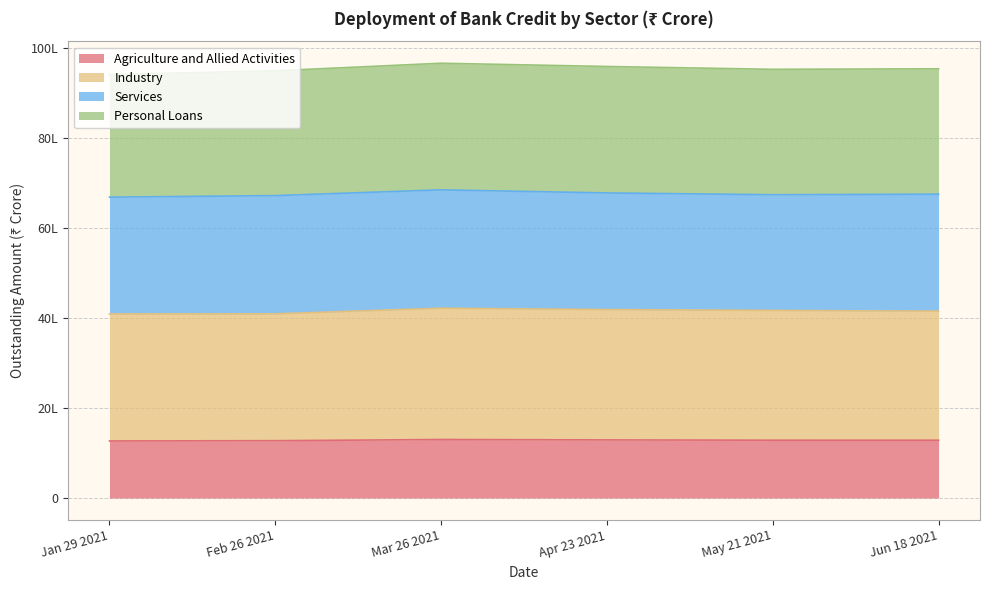

Does the chart display data point markers on the line(s)?

No